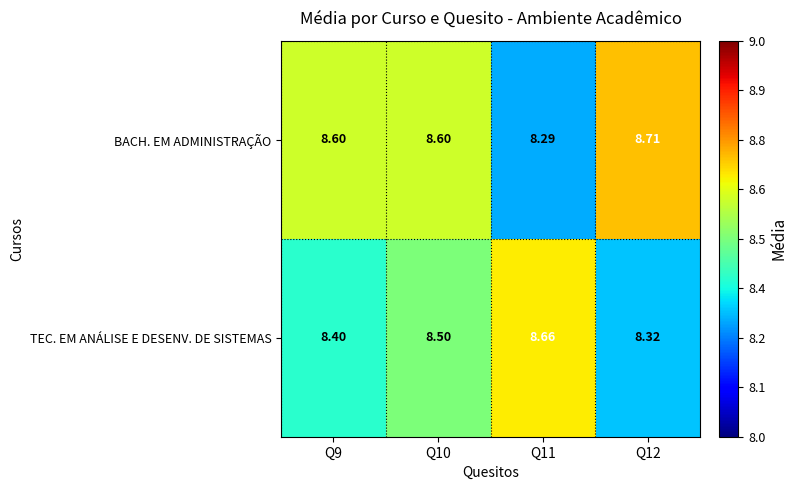

Rank the series at Q9 from lowest to highest value.

TEC. EM ANÁLISE E DESENV. DE SISTEMAS, BACH. EM ADMINISTRAÇÃO